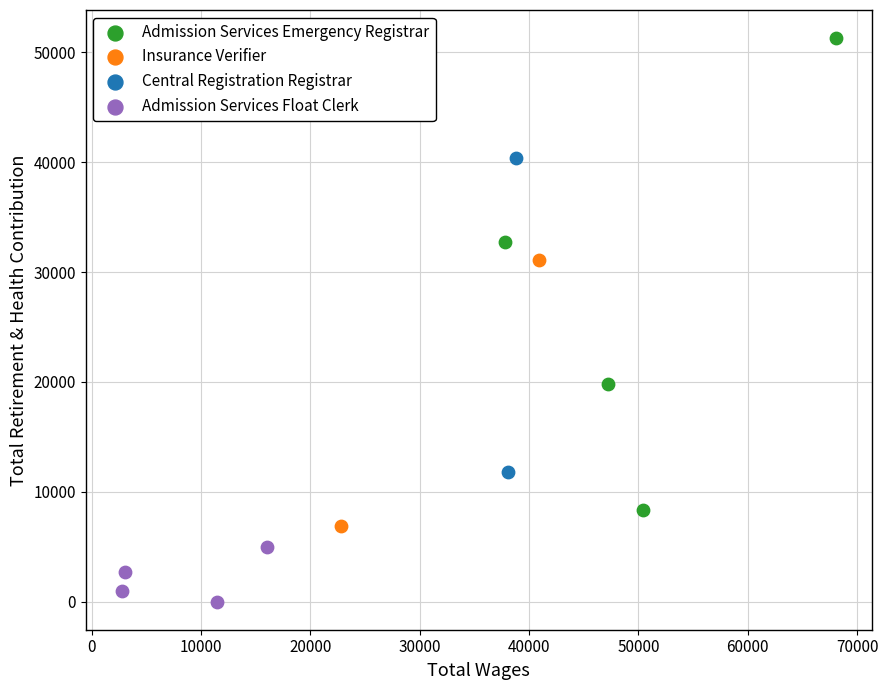

What are all the series names shown in the legend?

Admission Services Emergency Registrar, Insurance Verifier, Central Registration Registrar, Admission Services Float Clerk